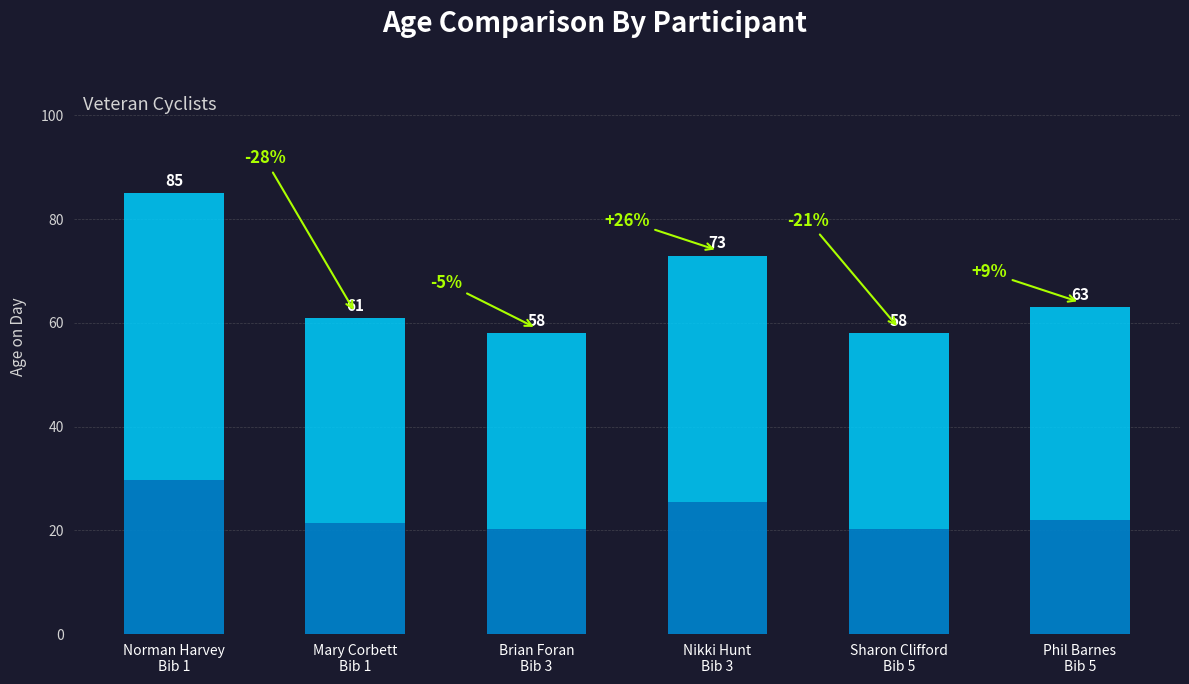

What position from the left is Norman Harvey
Bib 1?

1